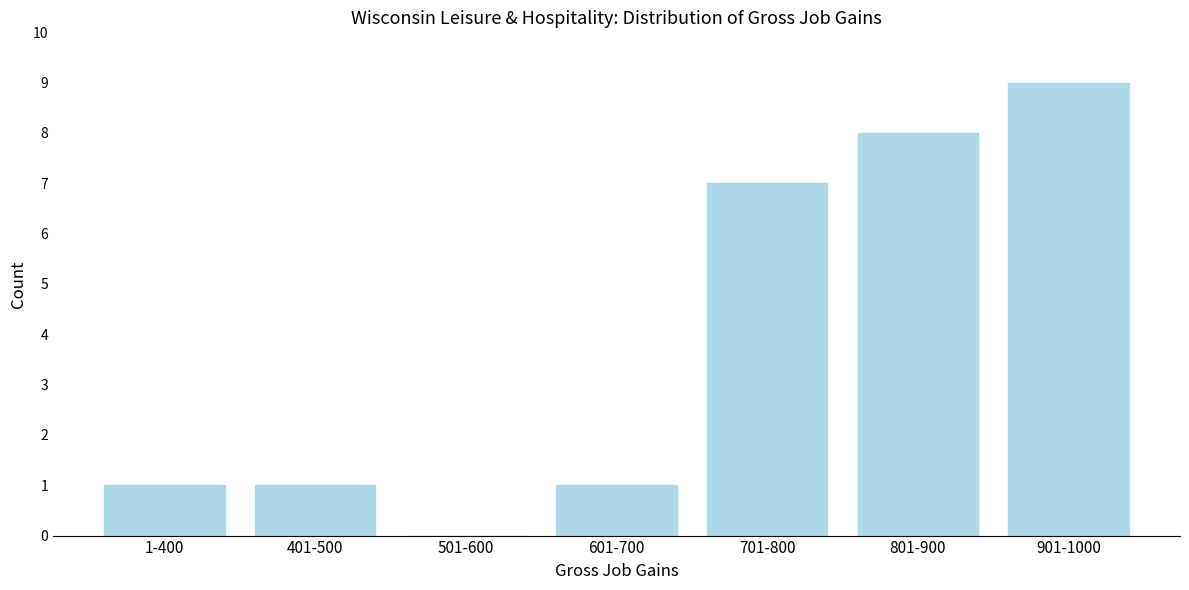

Reading left to right, list all the values displayed in this chart.

1-400=1	401-500=1	501-600=0	601-700=1	701-800=7	801-900=8	901-1000=9